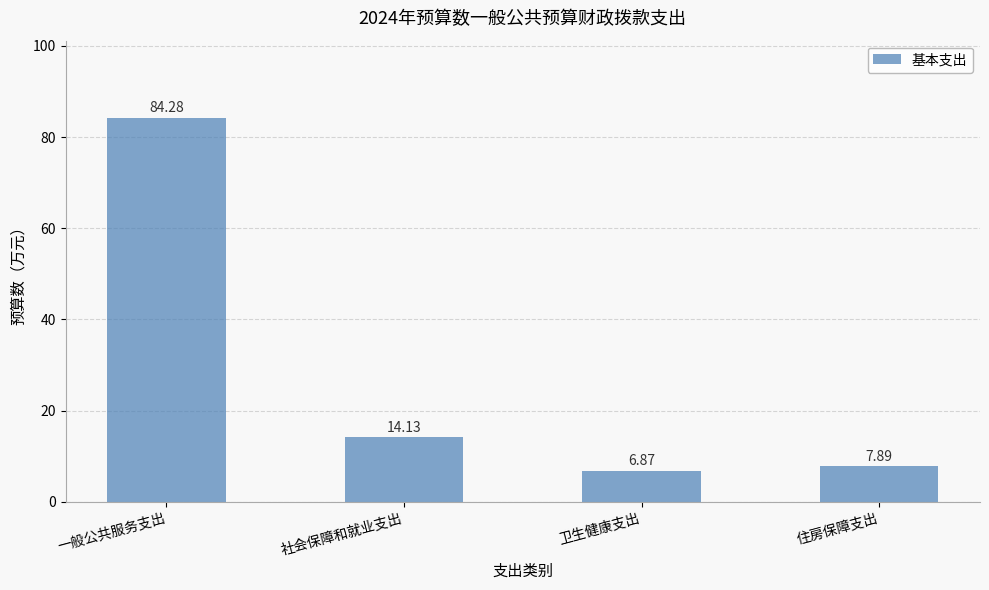

What is the sum of the values at 一般公共服务支出 and 社会保障和就业支出?

98.4